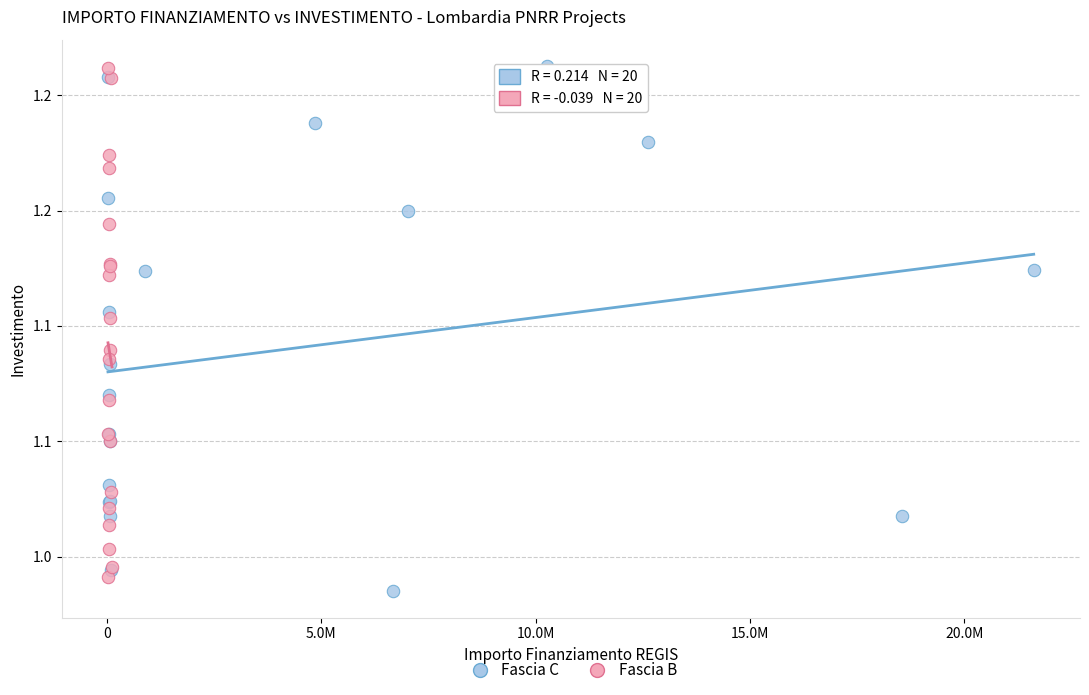

Which series has the widest spread of Y values?

Fascia C